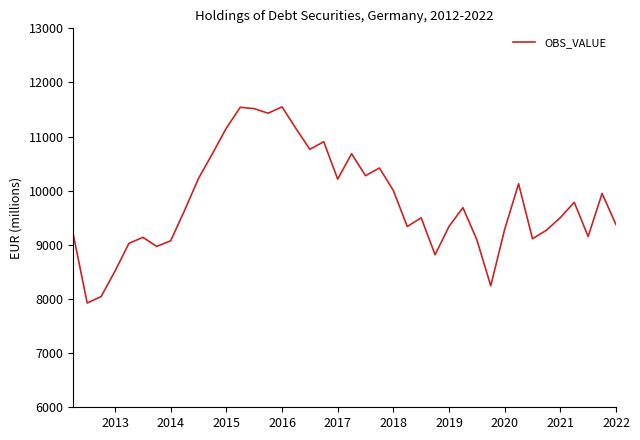

What is the difference between the maximum and minimum values?

3623